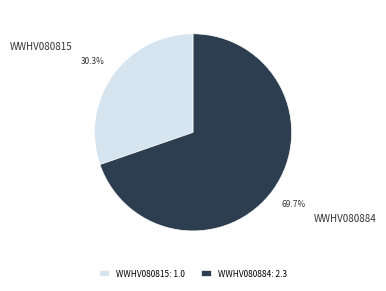

To the nearest percent, what is the combined percentage of WWHV080884 and WWHV080815?

100%